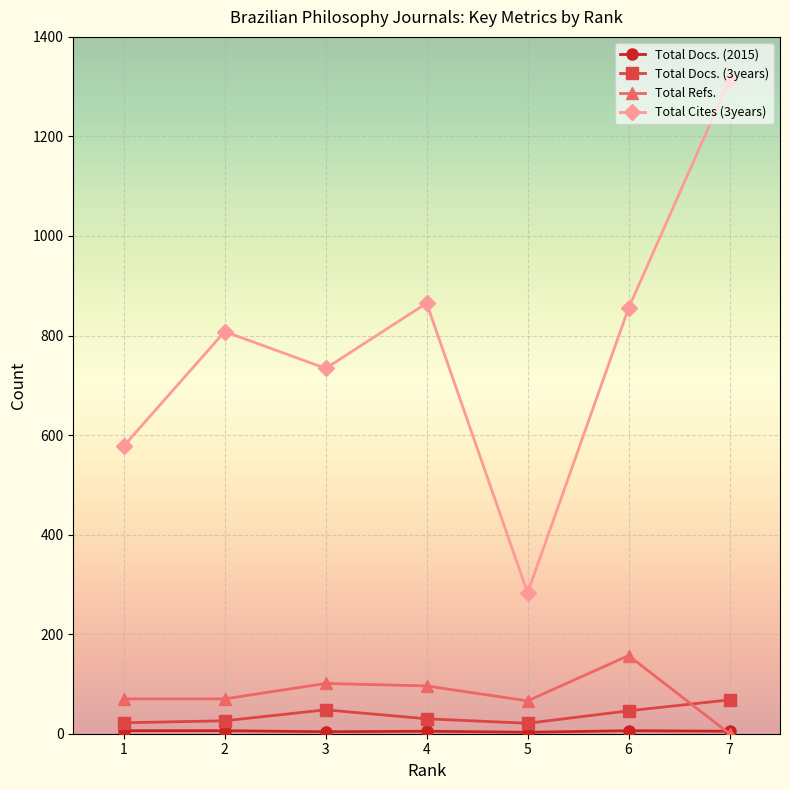

True or false: Total Docs. (3years) and Total Cites (3years) cross at least once.

False